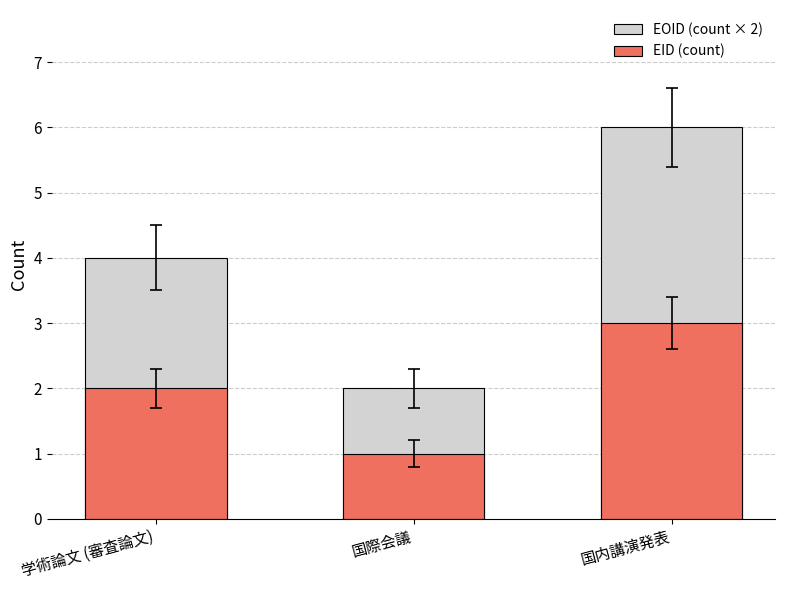

Count the number of categories in the chart.

3